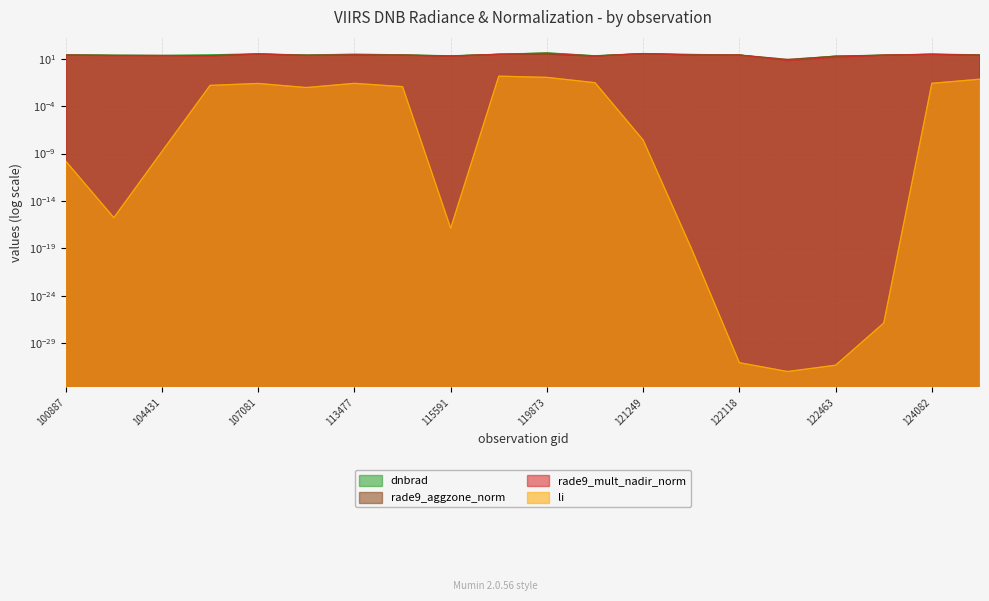

Which has a higher value, 123011 or 115591?

123011